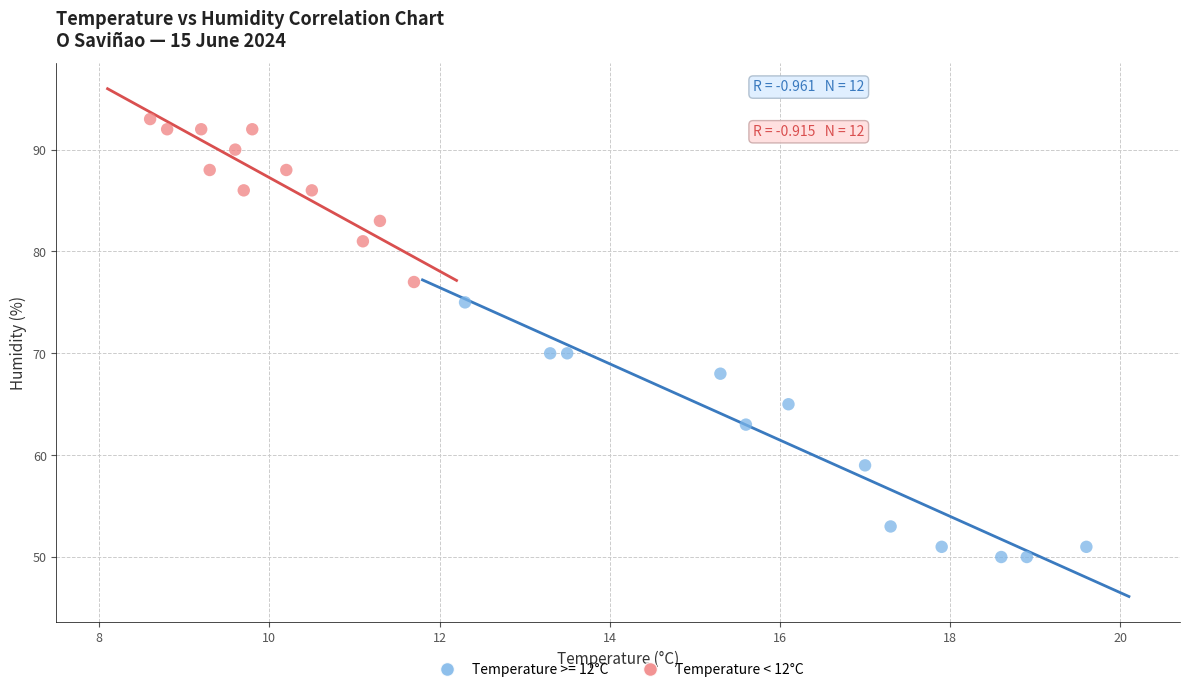

Which series has the widest spread of Y values?

Temperature >= 12°C